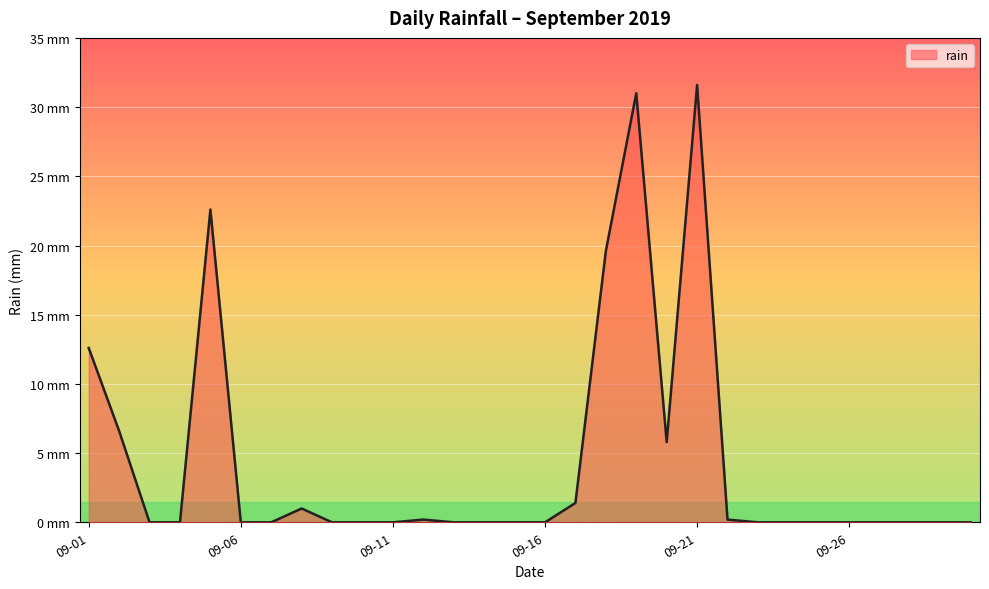

Does the chart display data point markers on the line(s)?

No